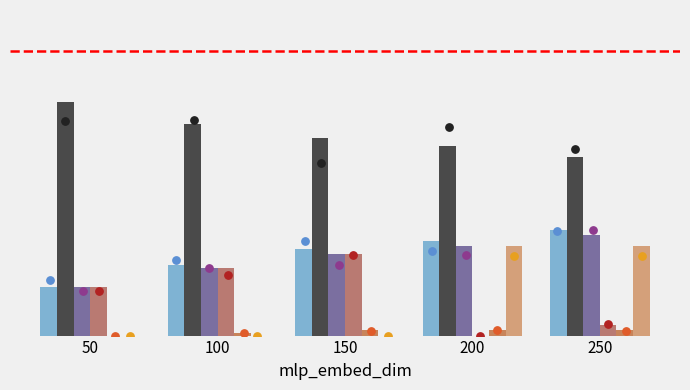

Which series has the largest total across all categories?

ISSUED